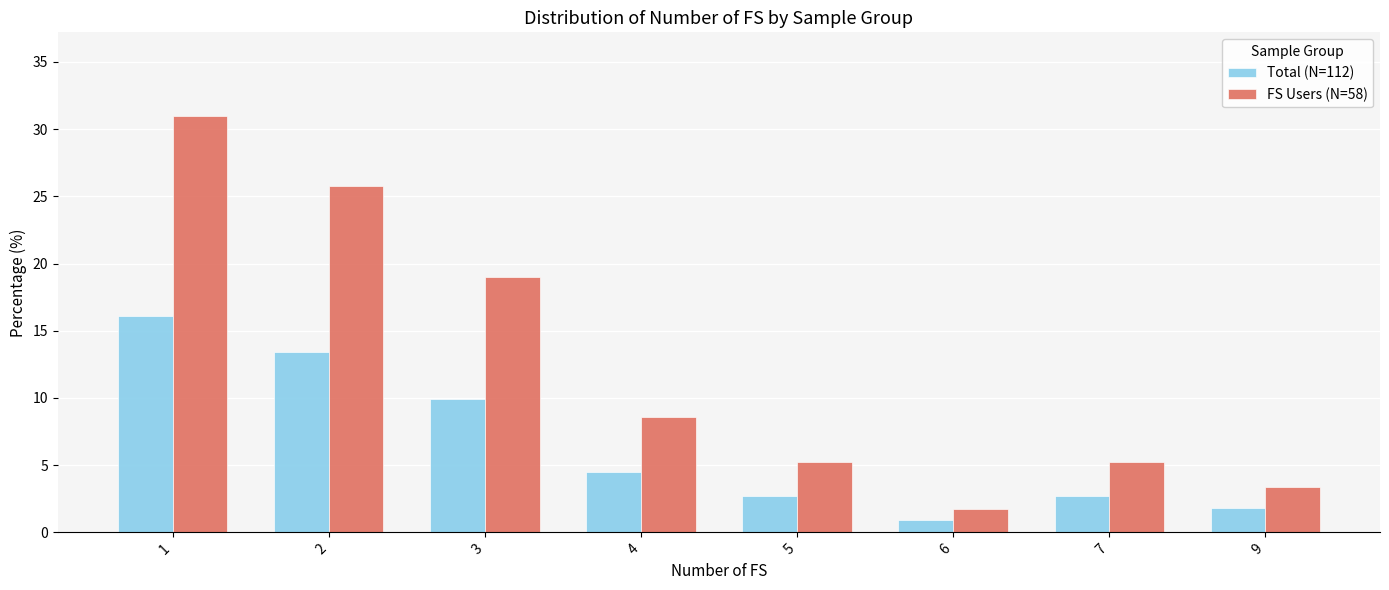

What is the value of the Total (N=112) bar at the 2nd from the left?

13.4